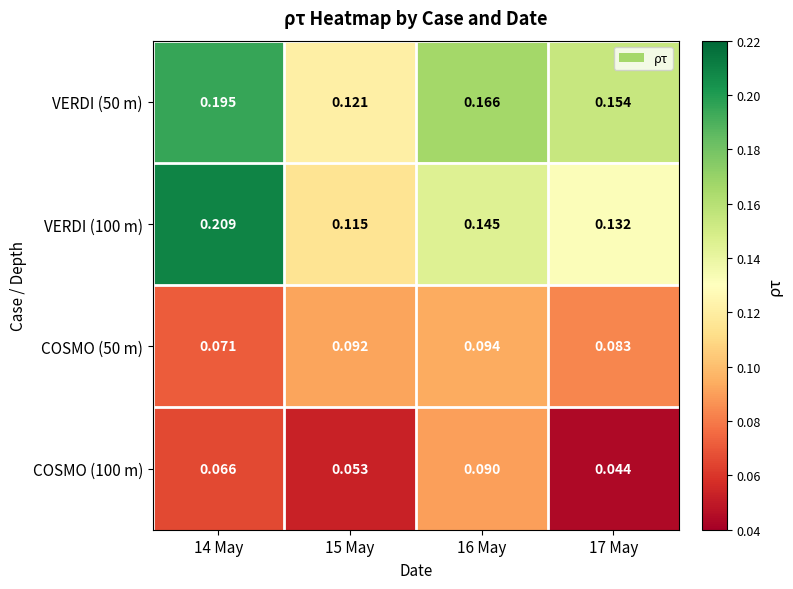

Rank the series by their maximum value, from highest to lowest.

VERDI (100 m), VERDI (50 m), COSMO (50 m), COSMO (100 m)